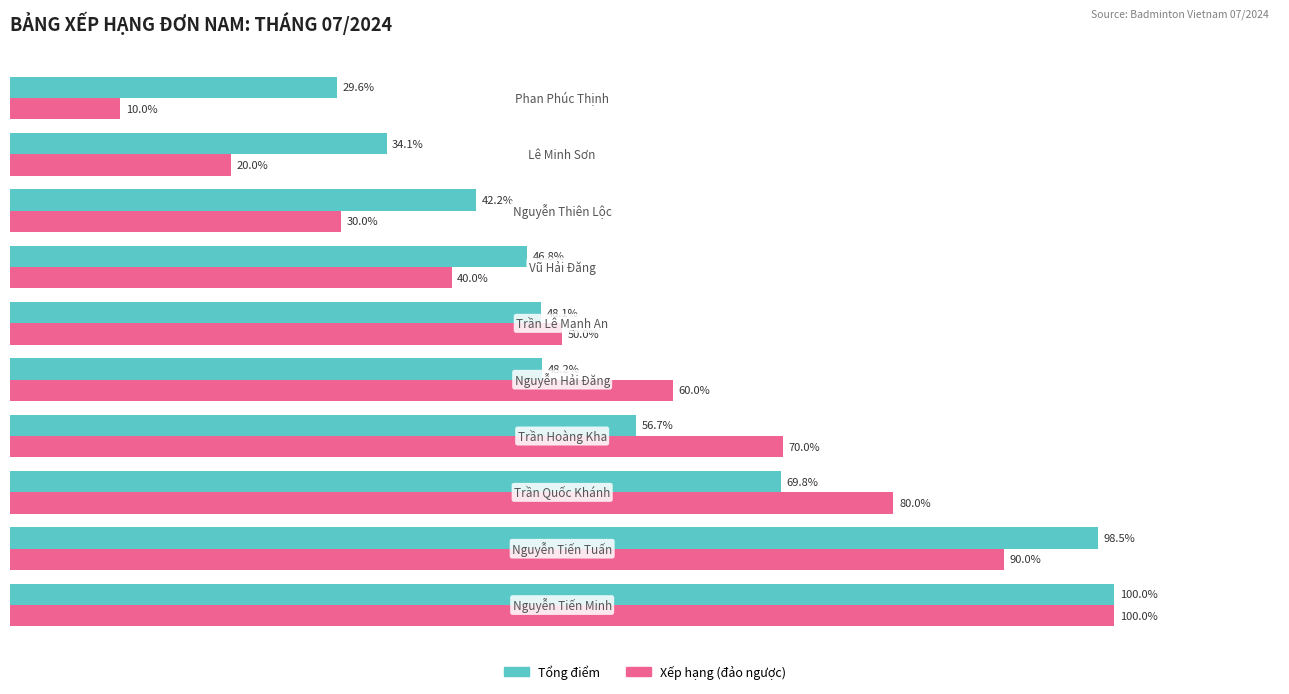

Which series has the widest spread of values?

Xếp hạng (đảo ngược)